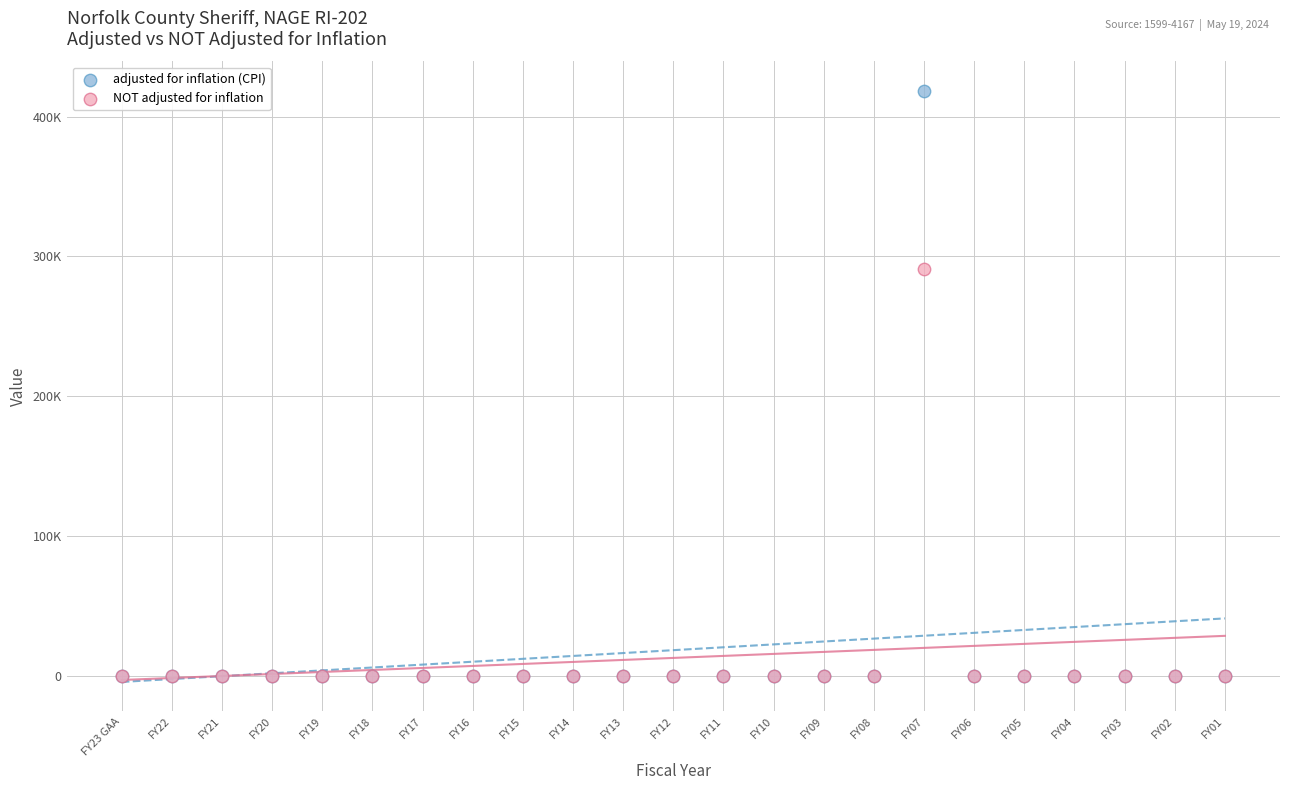

Which series contains the highest Y value?

adjusted for inflation (CPI)